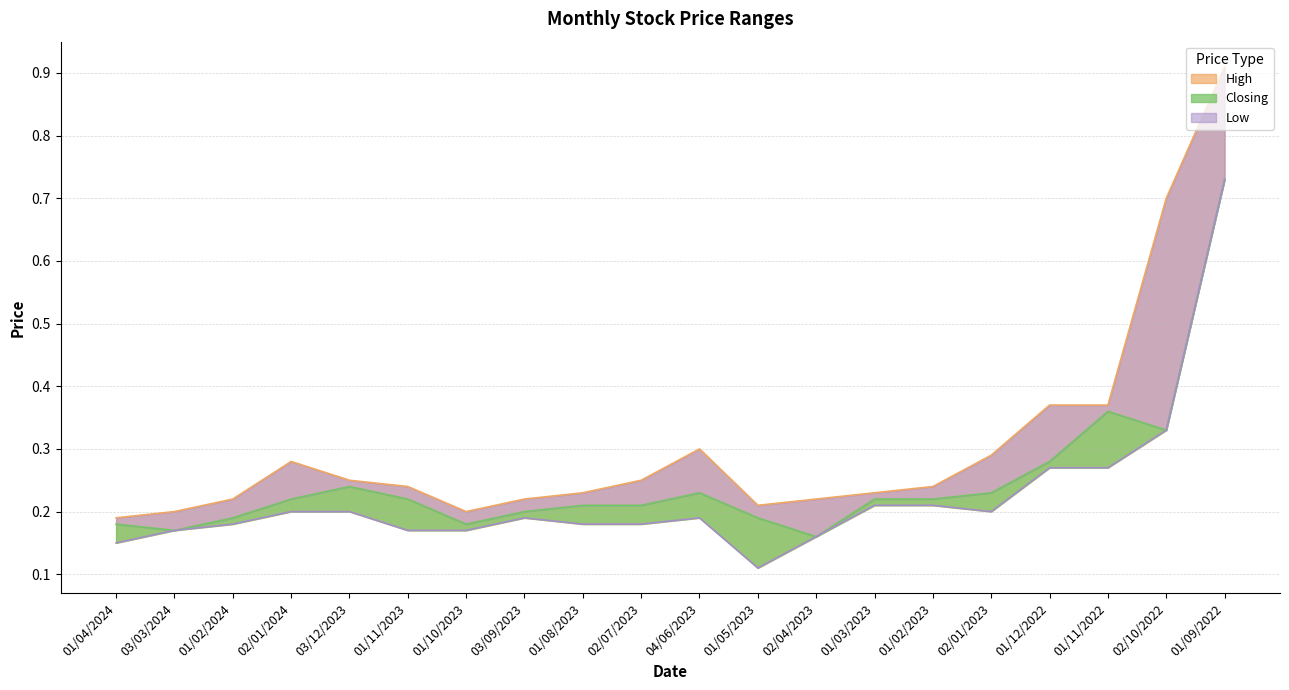

What is the label of the 18th point from the left?

01/11/2022